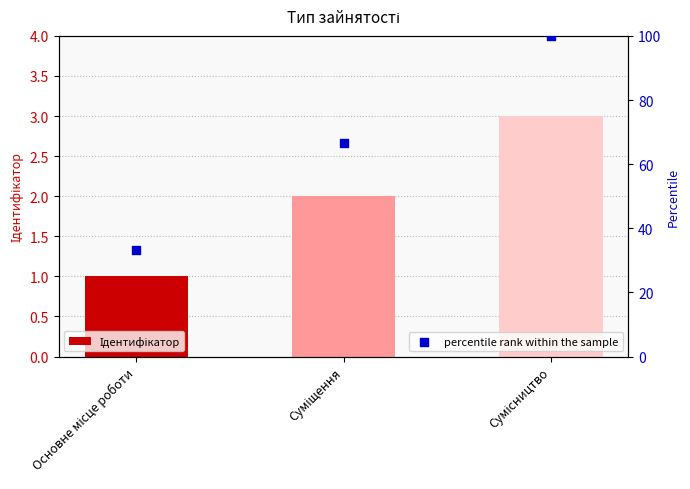

At how many categories does at least one series exceed 92?

1